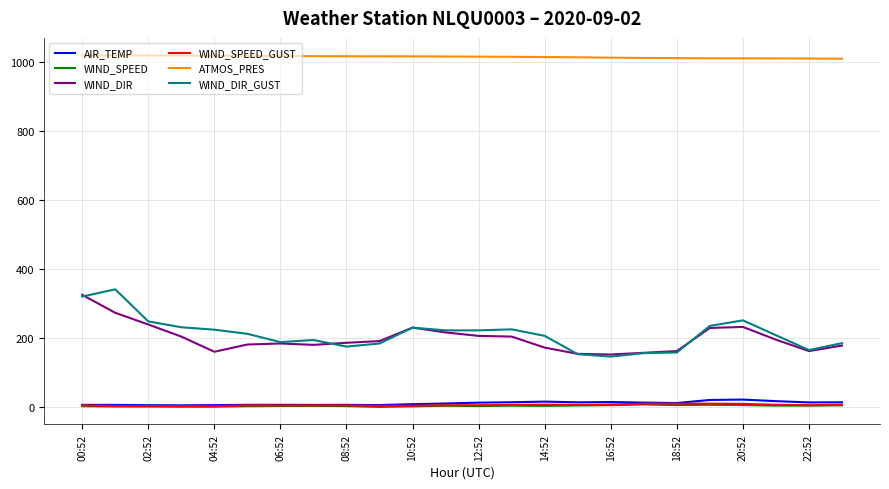

At how many categories does at least one series exceed 303?

24